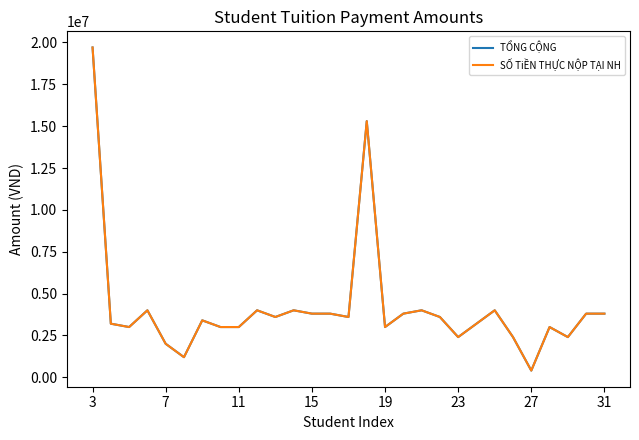

Is this an area chart (filled region under the line)?

No